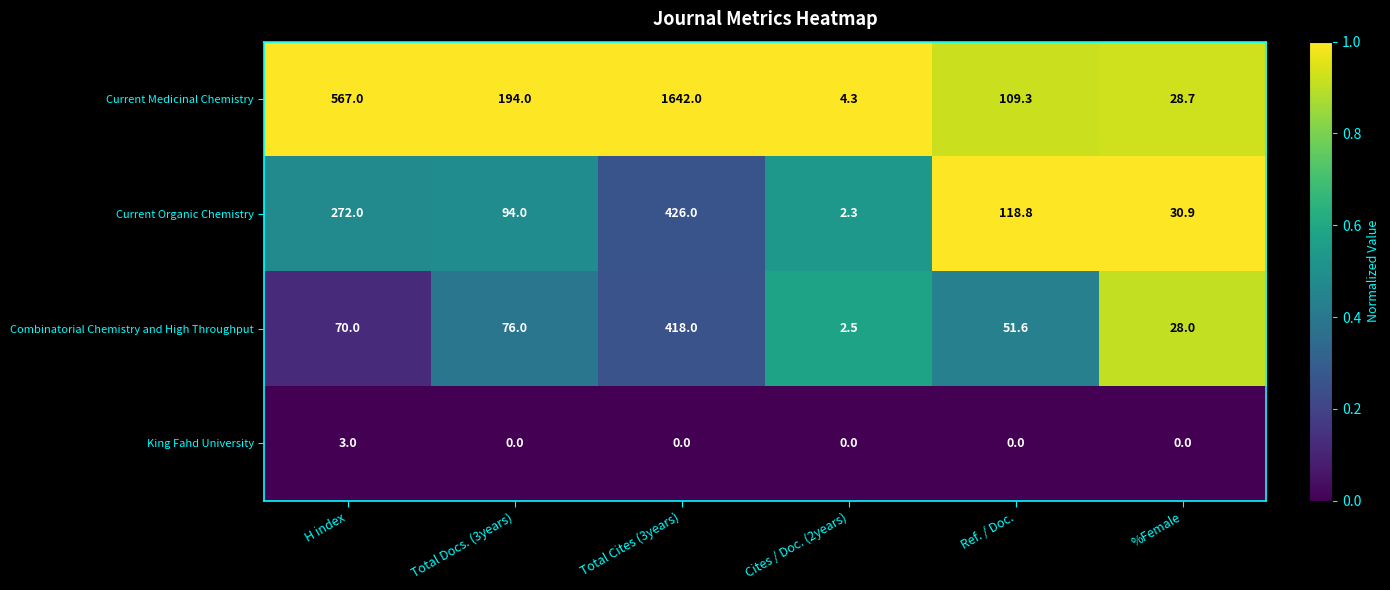

Is the value of Combinatorial Chemistry and High Throughput at Cites / Doc. (2years) greater than the value of King Fahd University at Total Cites (3years)?

Yes